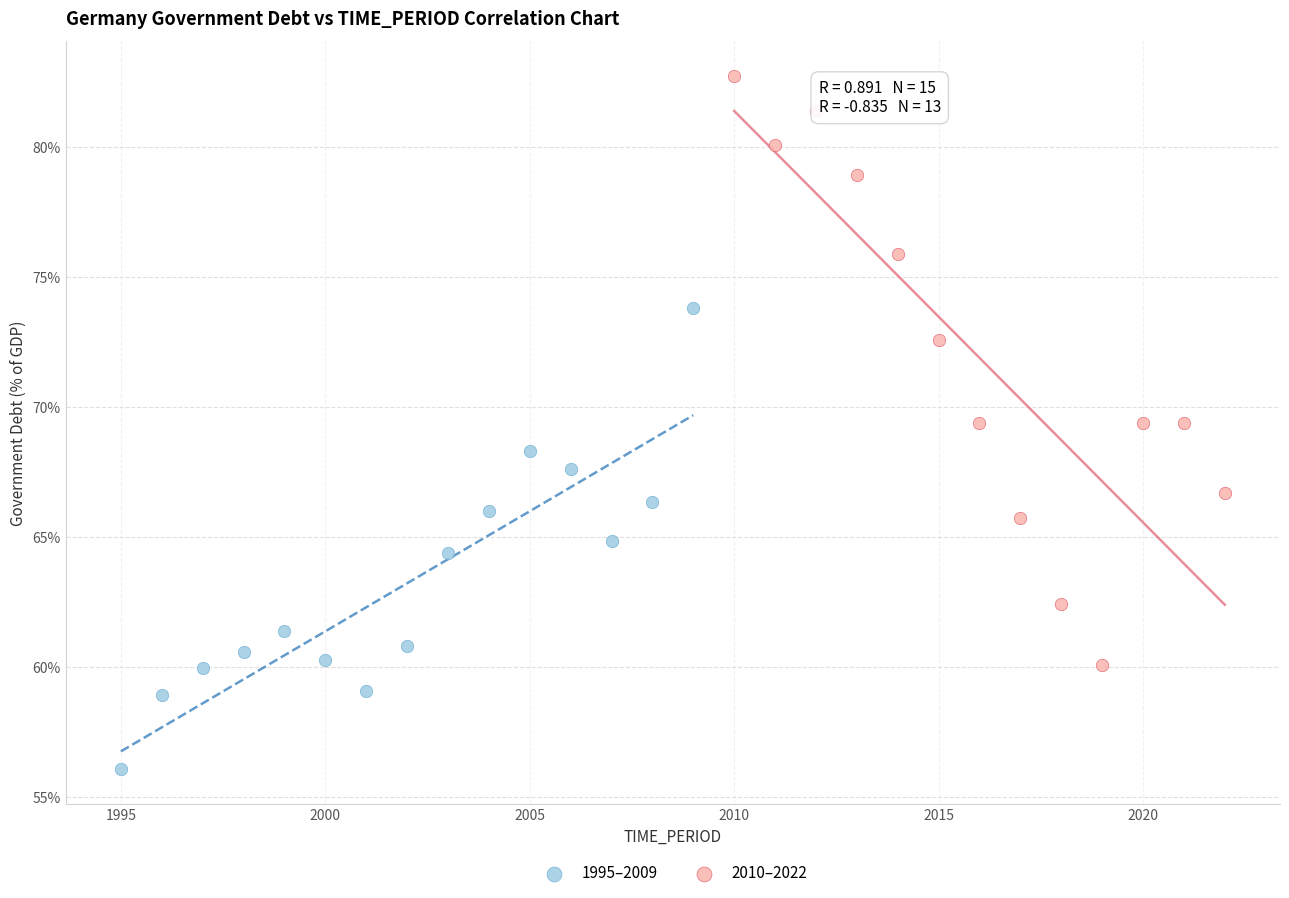

Which series has the largest Y range (max minus min)?

2010–2022